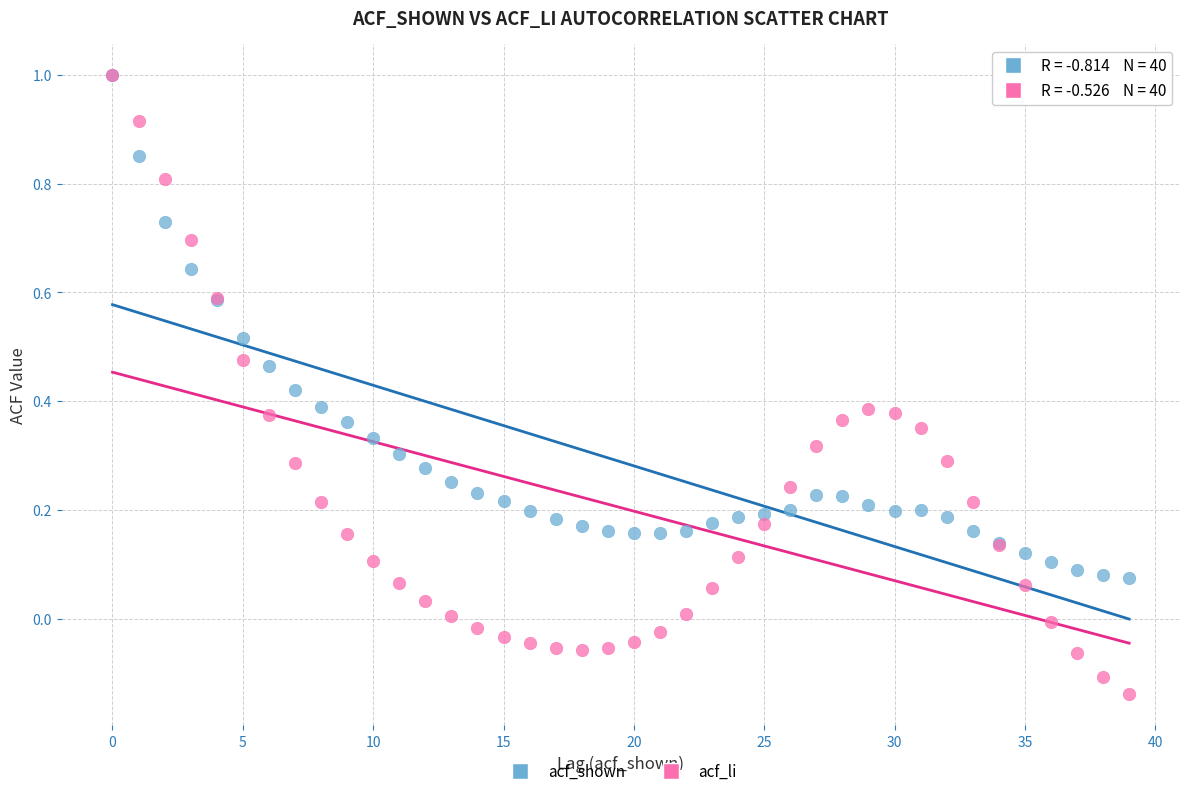

Which series has the widest spread of Y values?

acf_li